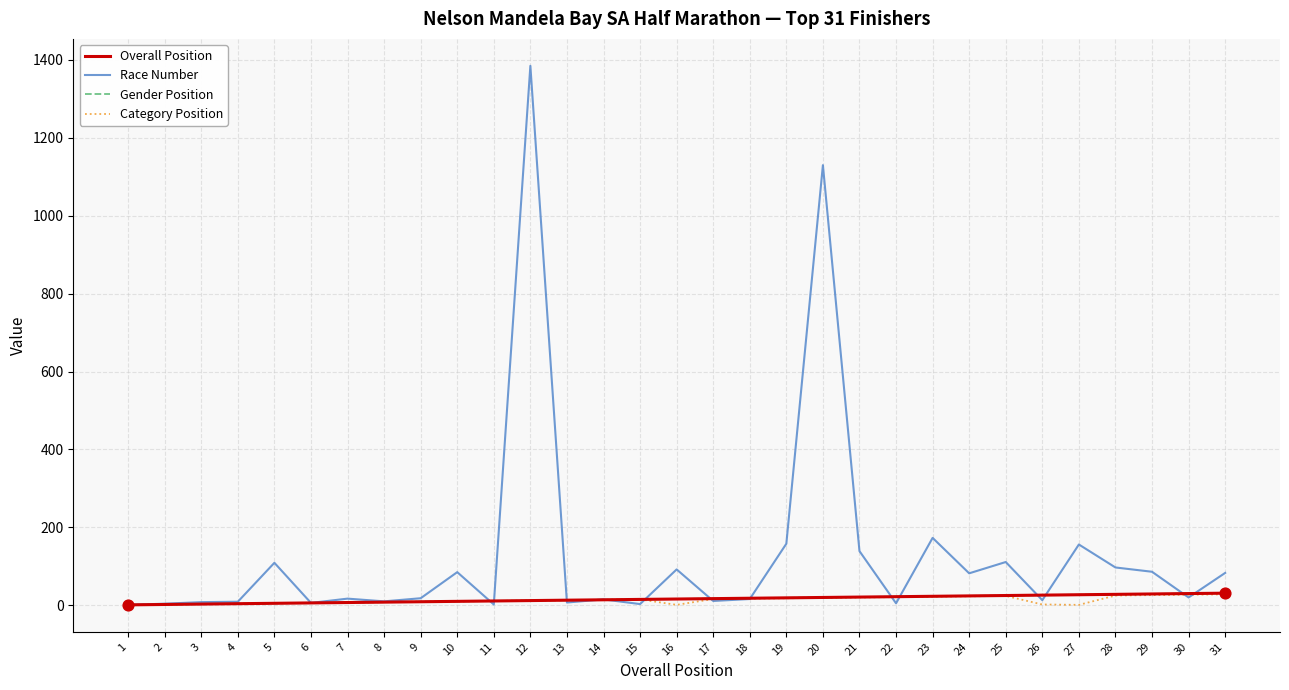

At which category is the sum across all series the highest?

12